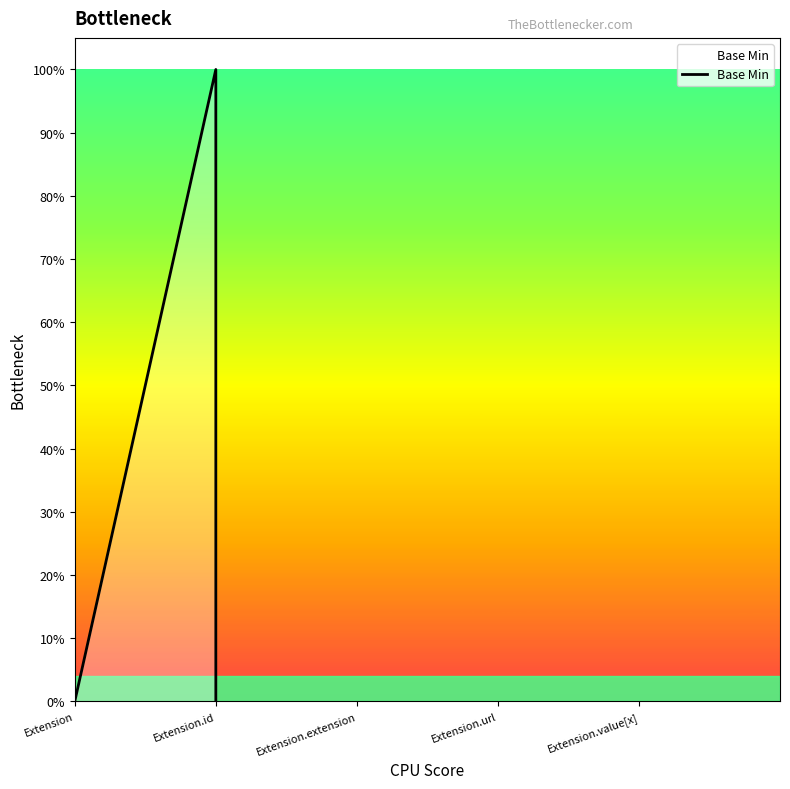

What position from the left is Extension.url?

4